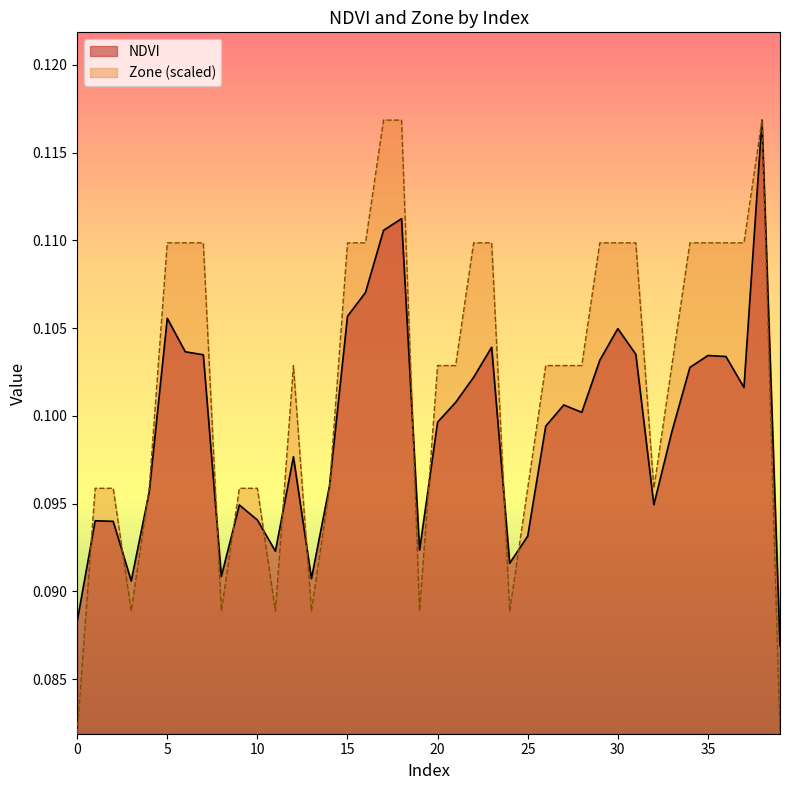

Is it true that Zone equals 0.1 at 35?

False